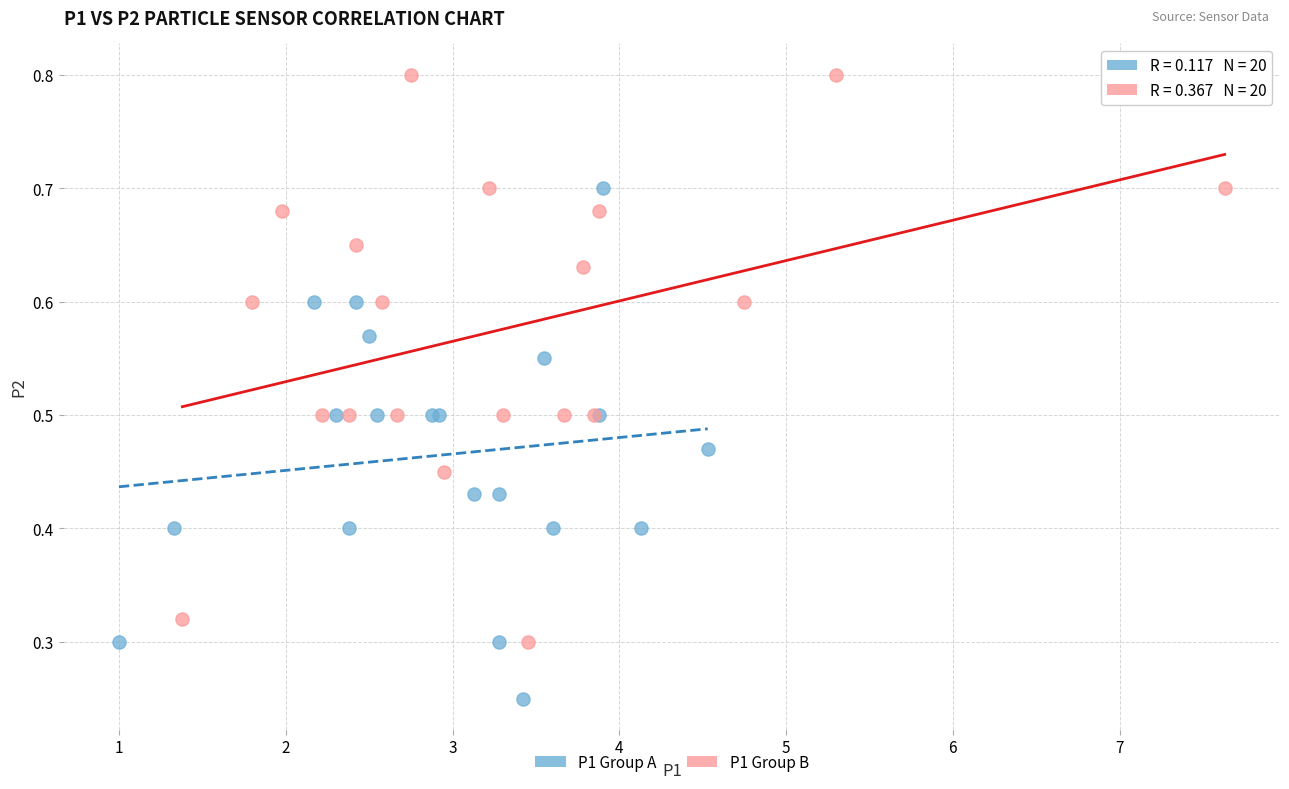

Which series reaches the maximum Y coordinate?

P1 Group B